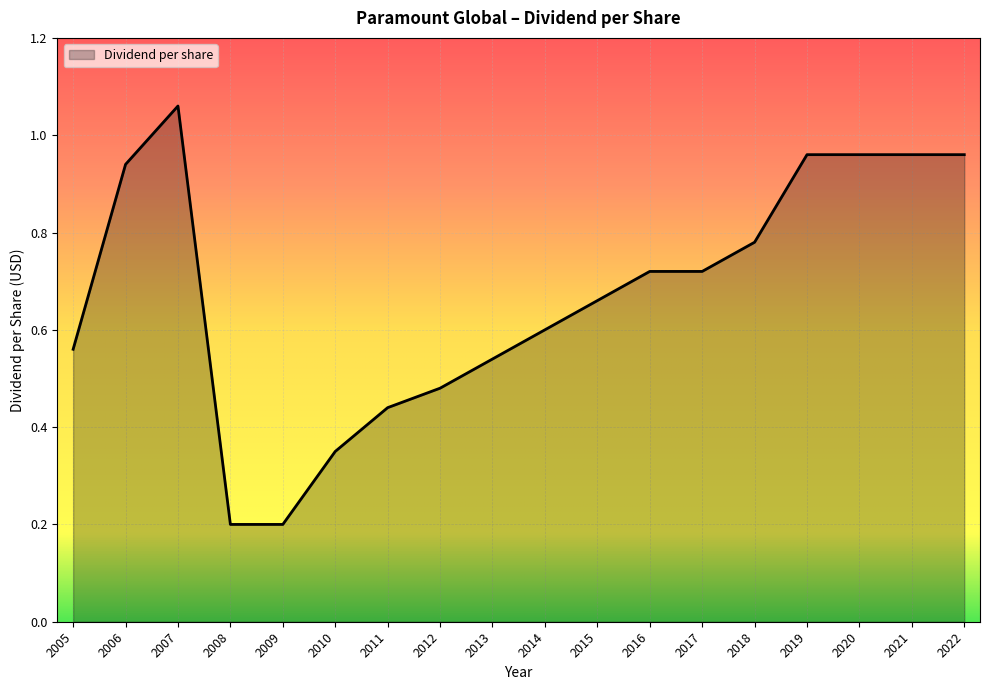

What is the sum of all values?

12.1